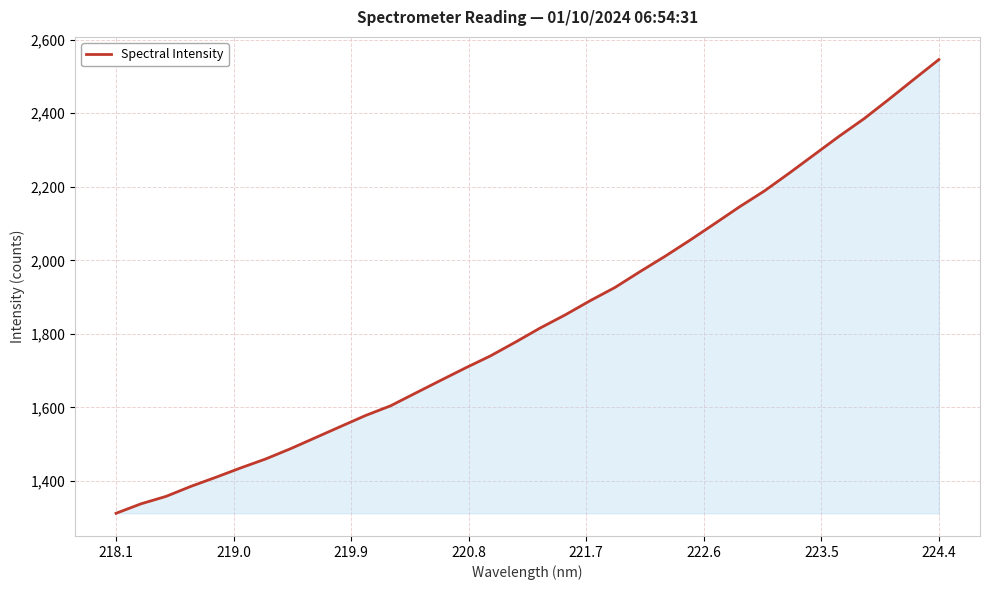

What is the difference between the maximum and minimum values?

1233.8